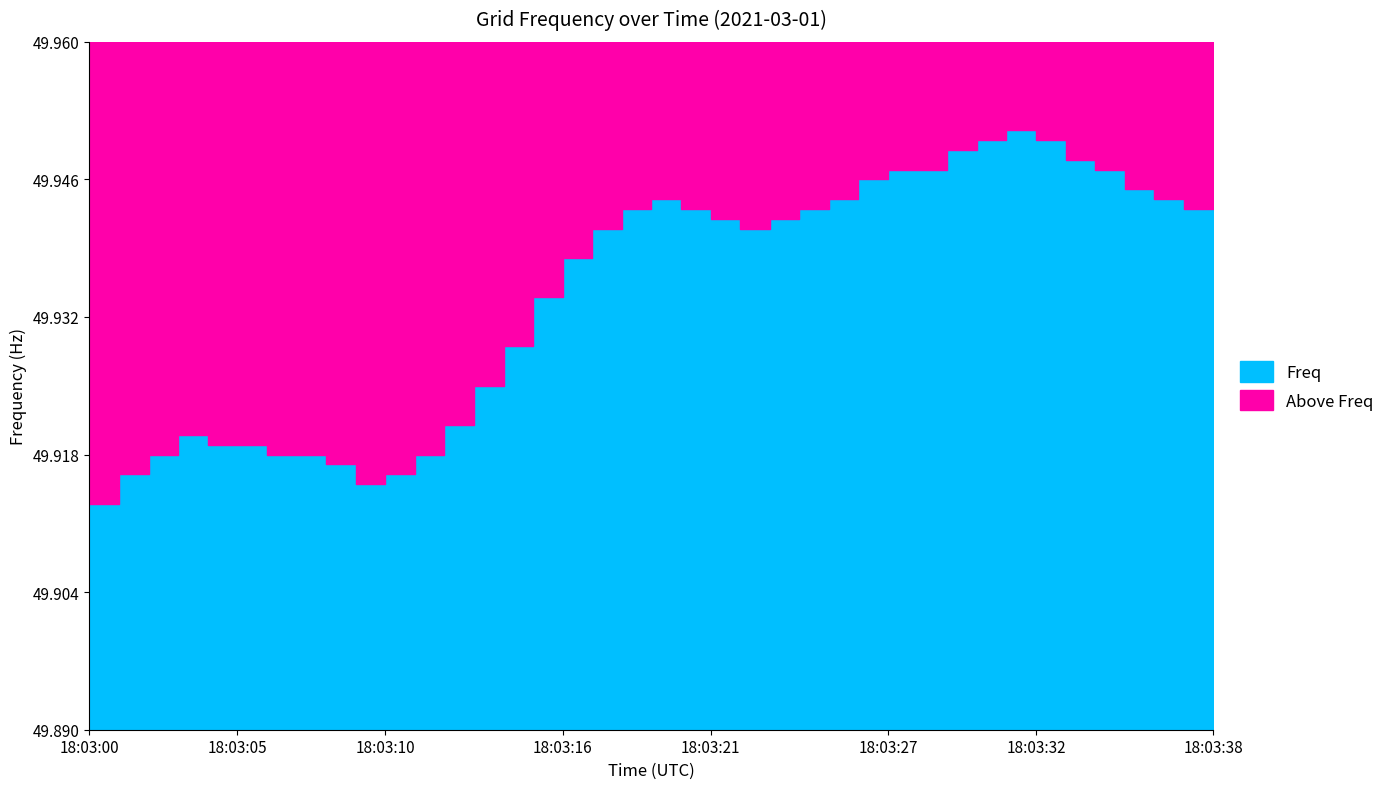

What is the average value?

49.9